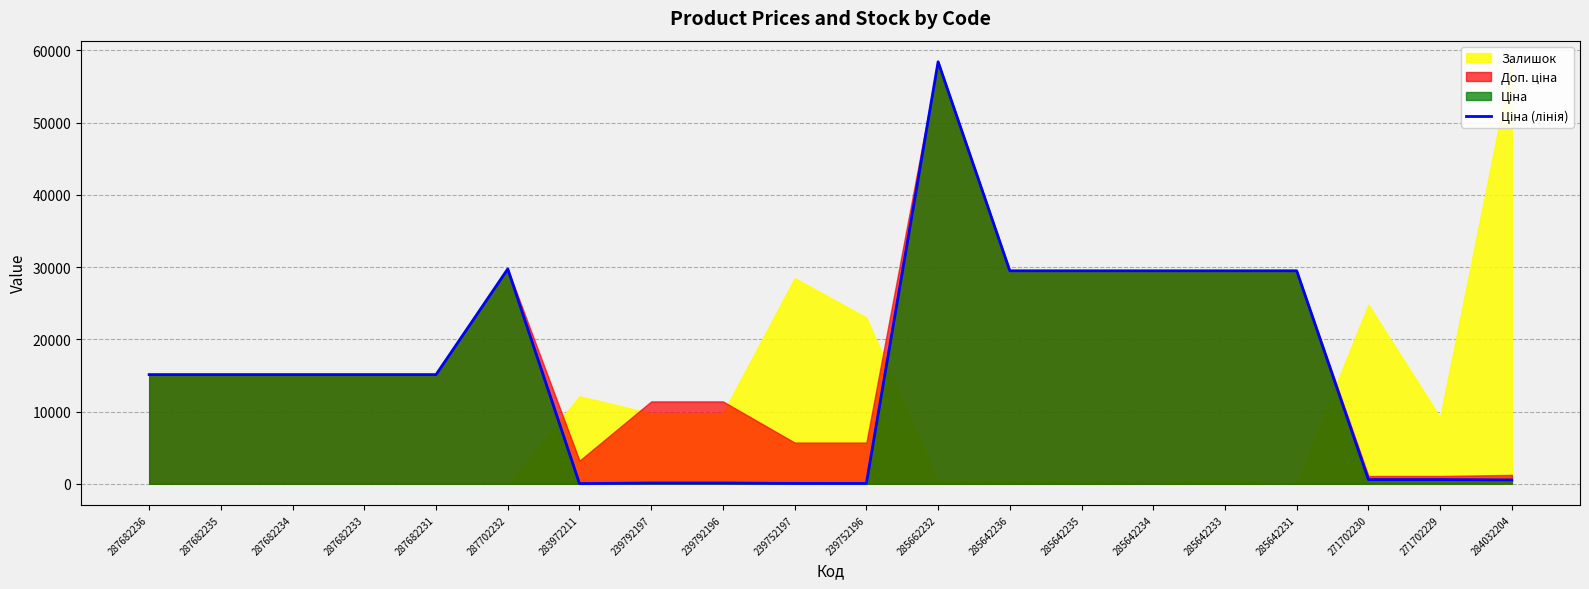

Read the value at 239792196.

114.1